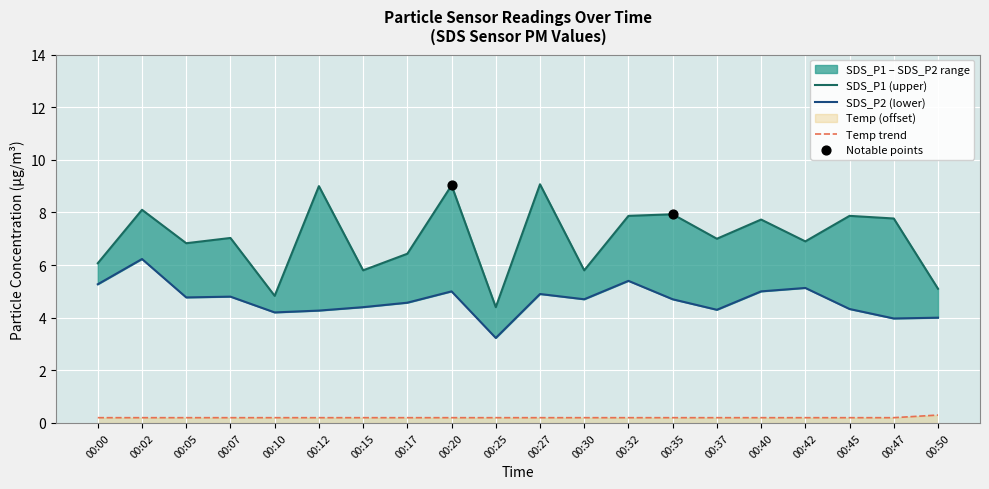

Which series reaches the maximum Y coordinate?

SDS_P1